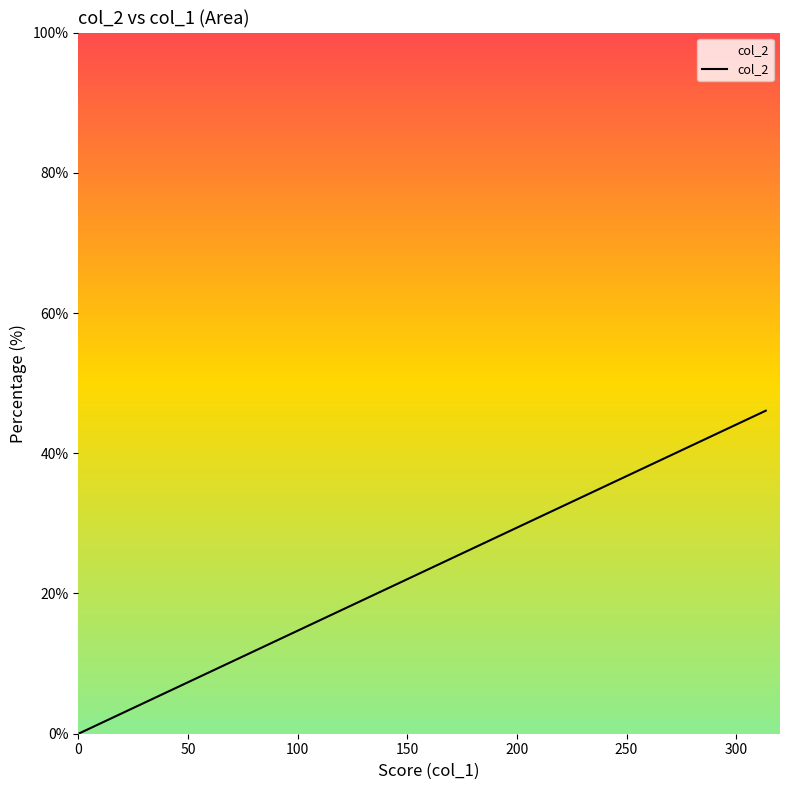

How many data points does each series have?

20